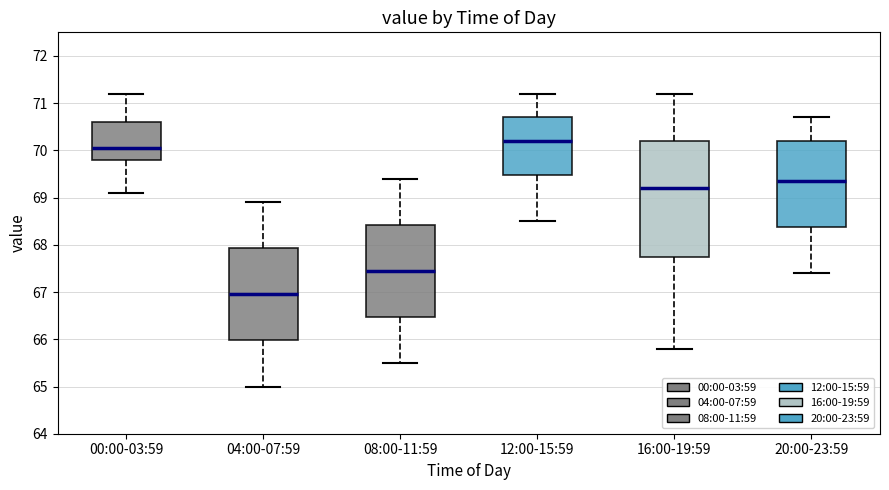

Reading left to right, read every box against the y-axis: the position of its median line, the range the box covers, and the ends of its whiskers. The values are not printed on the chart, so give them approximately, as read against the axis.

00:00-03:59: median 70.1, box 69.8 to 70.6, whiskers 69.1 to 71.2
04:00-07:59: median 67.0, box 66.0 to 67.9, whiskers 65.0 to 68.9
08:00-11:59: median 67.5, box 66.5 to 68.4, whiskers 65.5 to 69.4
12:00-15:59: median 70.2, box 69.5 to 70.7, whiskers 68.5 to 71.2
16:00-19:59: median 69.2, box 67.8 to 70.2, whiskers 65.8 to 71.2
20:00-23:59: median 69.4, box 68.4 to 70.2, whiskers 67.4 to 70.7